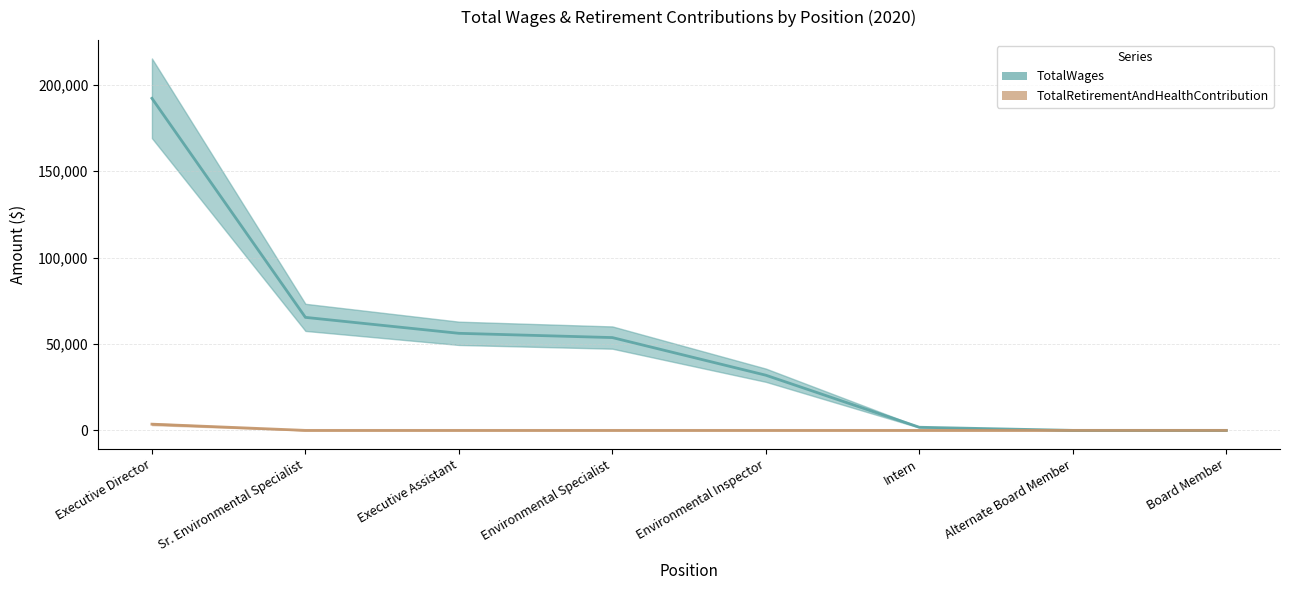

At Environmental Inspector, list the series in order from smallest to largest.

TotalRetirementAndHealthContribution, TotalWages